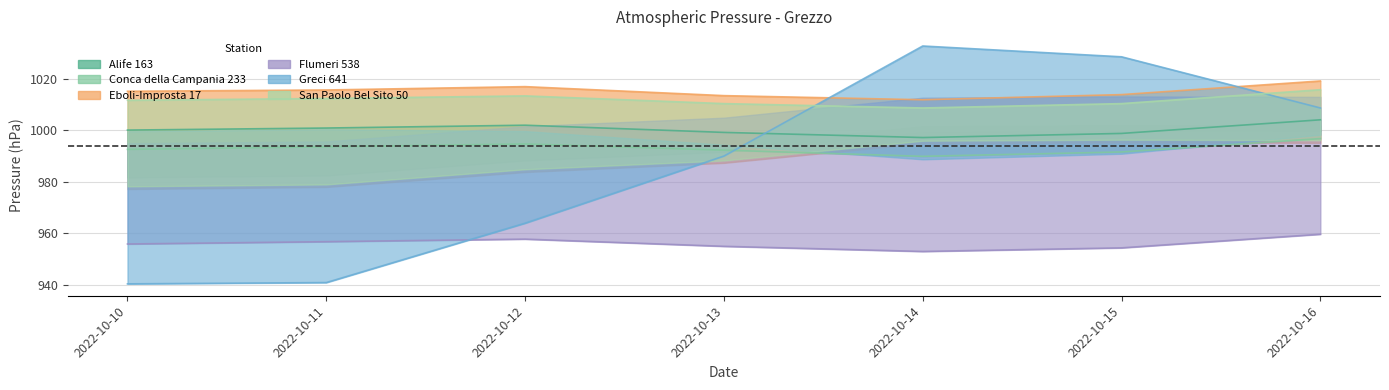

How many data points does each series have?

7